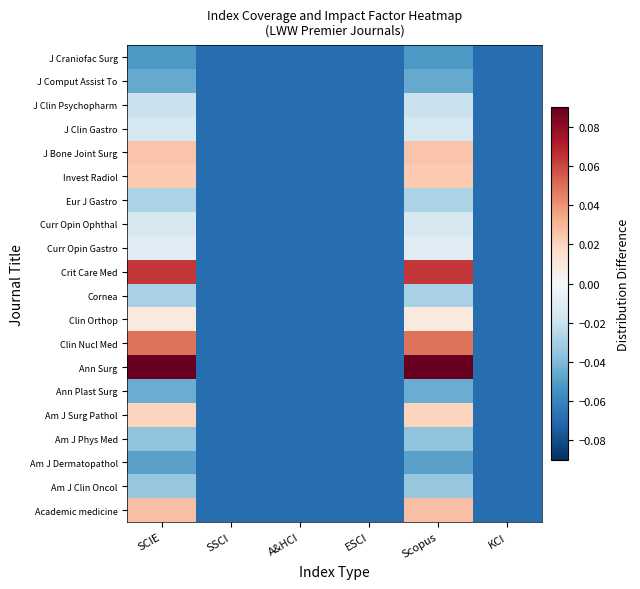

At which category is the sum across all series the highest?

SCIE